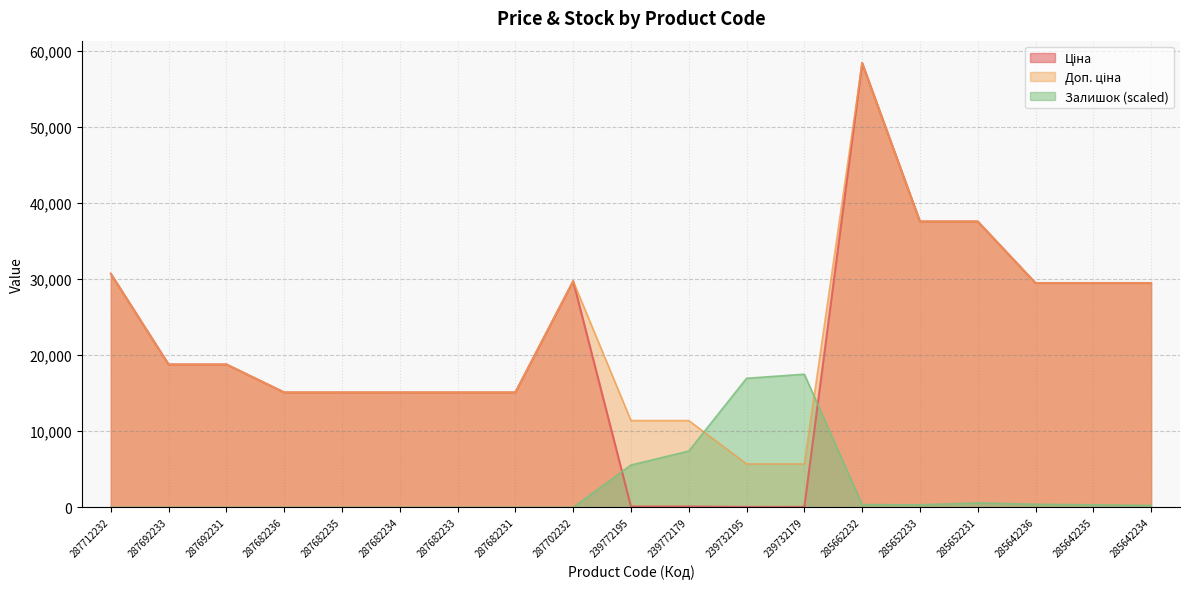

What is the total value across all series at 287692233?

37593.6